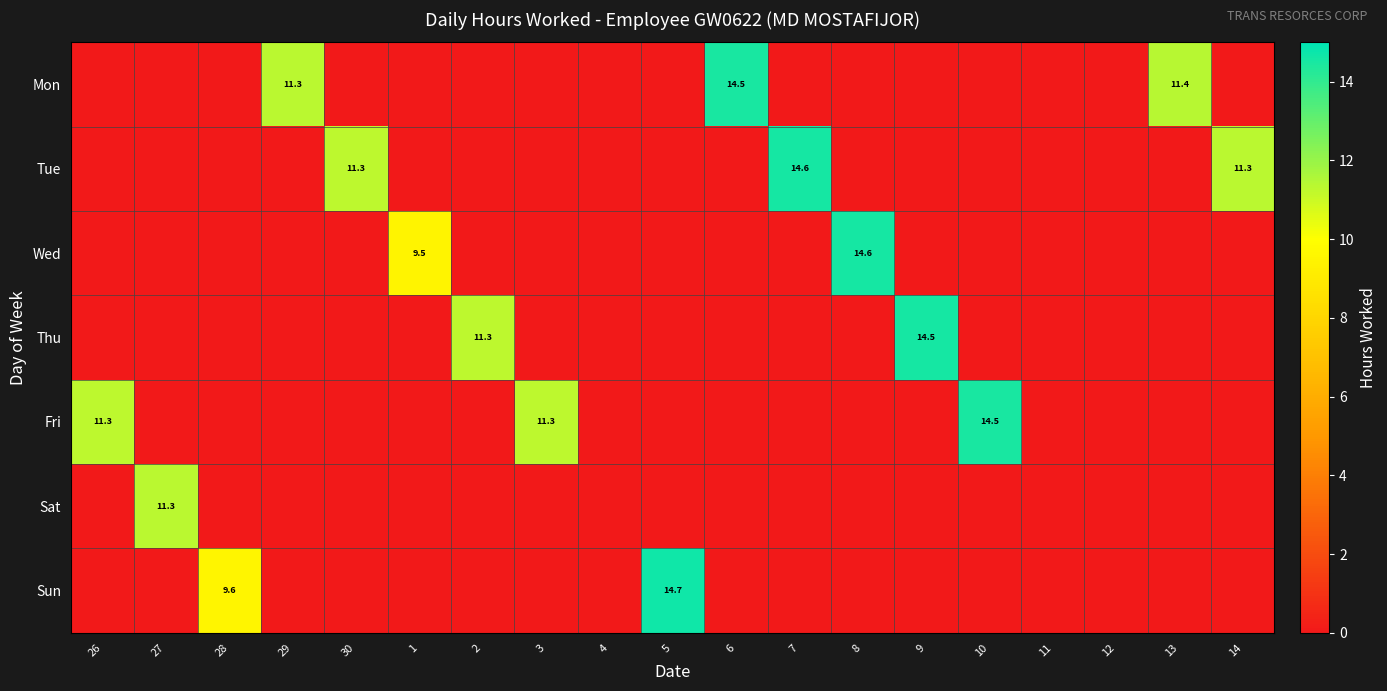

True or false: row_2 has a value of -1.0 at 6.

True